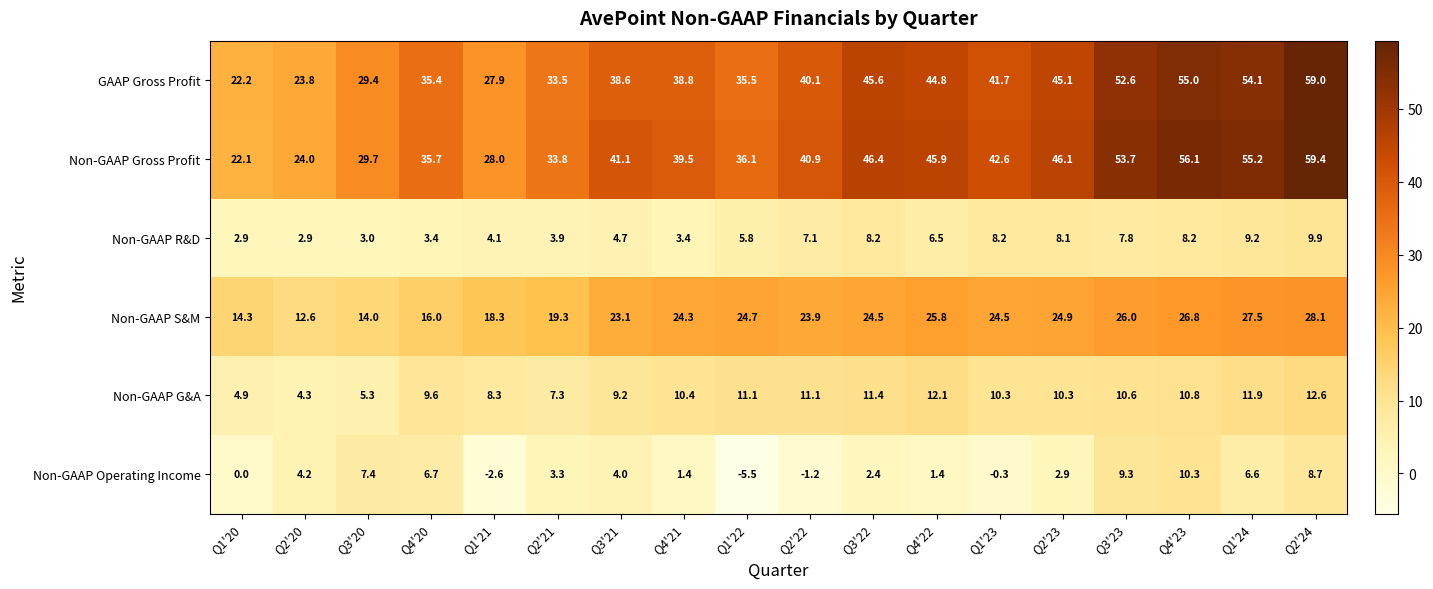

What is the difference between the maximum and second lowest values in the Non-GAAP Gross Profit series?

35.4